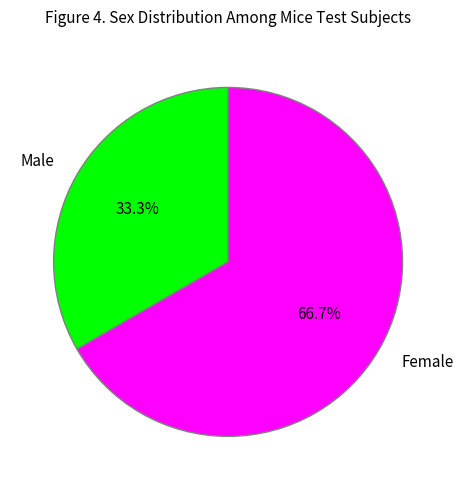

What percentage is NOT represented by Female?

33.3%